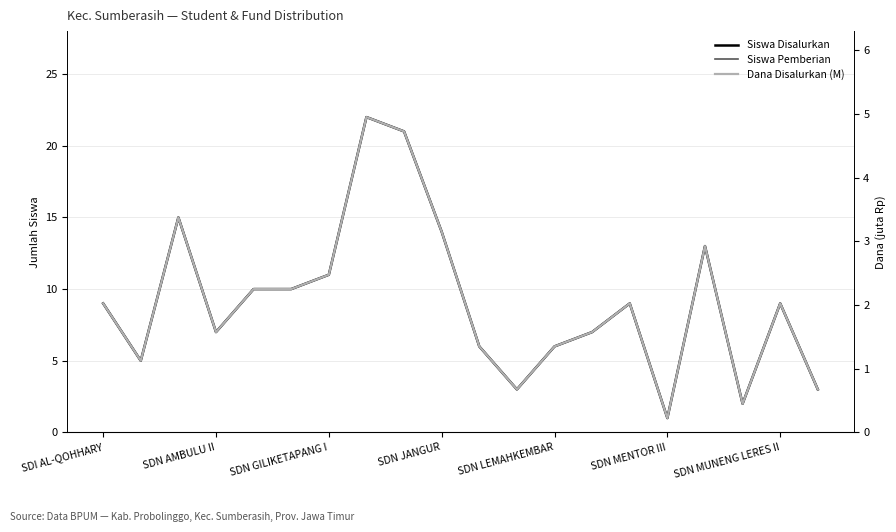

Reading right to left, extract all data points from this chart.

Siswa Disalurkan: 3.0	9.0	2.0	13.0	1.0	9.0	7.0	6.0	3.0	6.0	14.0	21.0	22.0	11.0	10.0	10.0	7.0	15.0	5.0	9.0
Siswa Pemberian: 3.0	9.0	2.0	13.0	1.0	9.0	7.0	6.0	3.0	6.0	14.0	21.0	22.0	11.0	10.0	10.0	7.0	15.0	5.0	9.0
Dana Disalurkan (M): 0.7	2.0	0.5	2.9	0.2	2.0	1.6	1.4	0.7	1.4	3.1	4.7	5.0	2.5	2.2	2.2	1.6	3.4	1.1	2.0